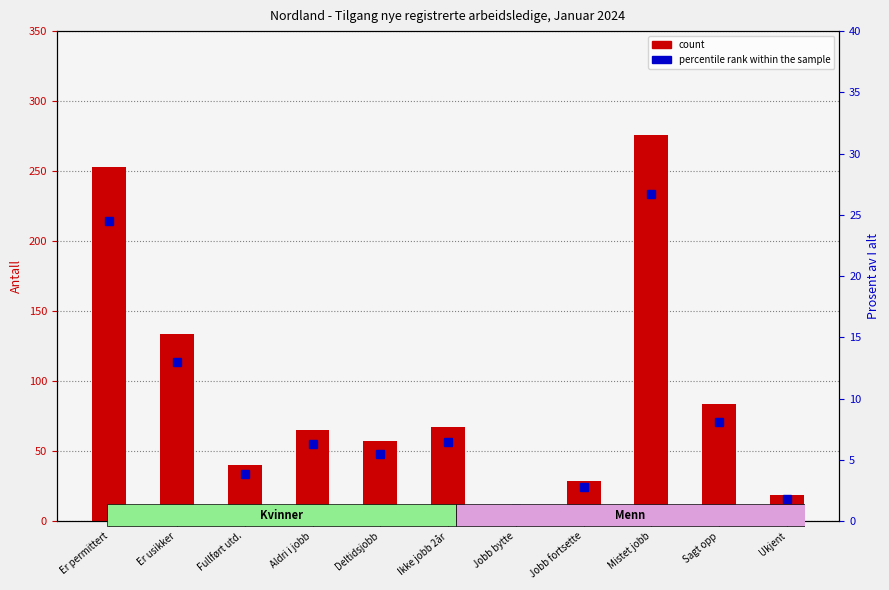

Where does the percentile rank within the sample series first go above 6?

Er permittert